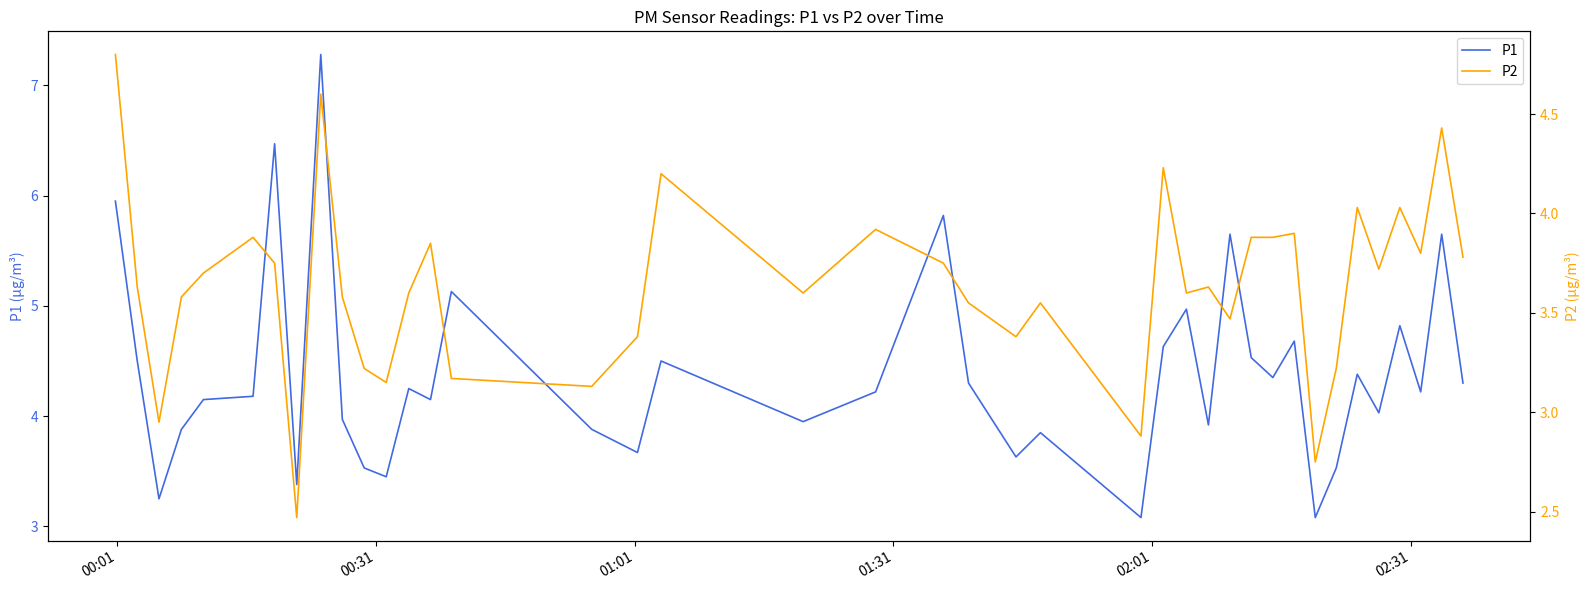

What is the minimum value for P1?

3.1